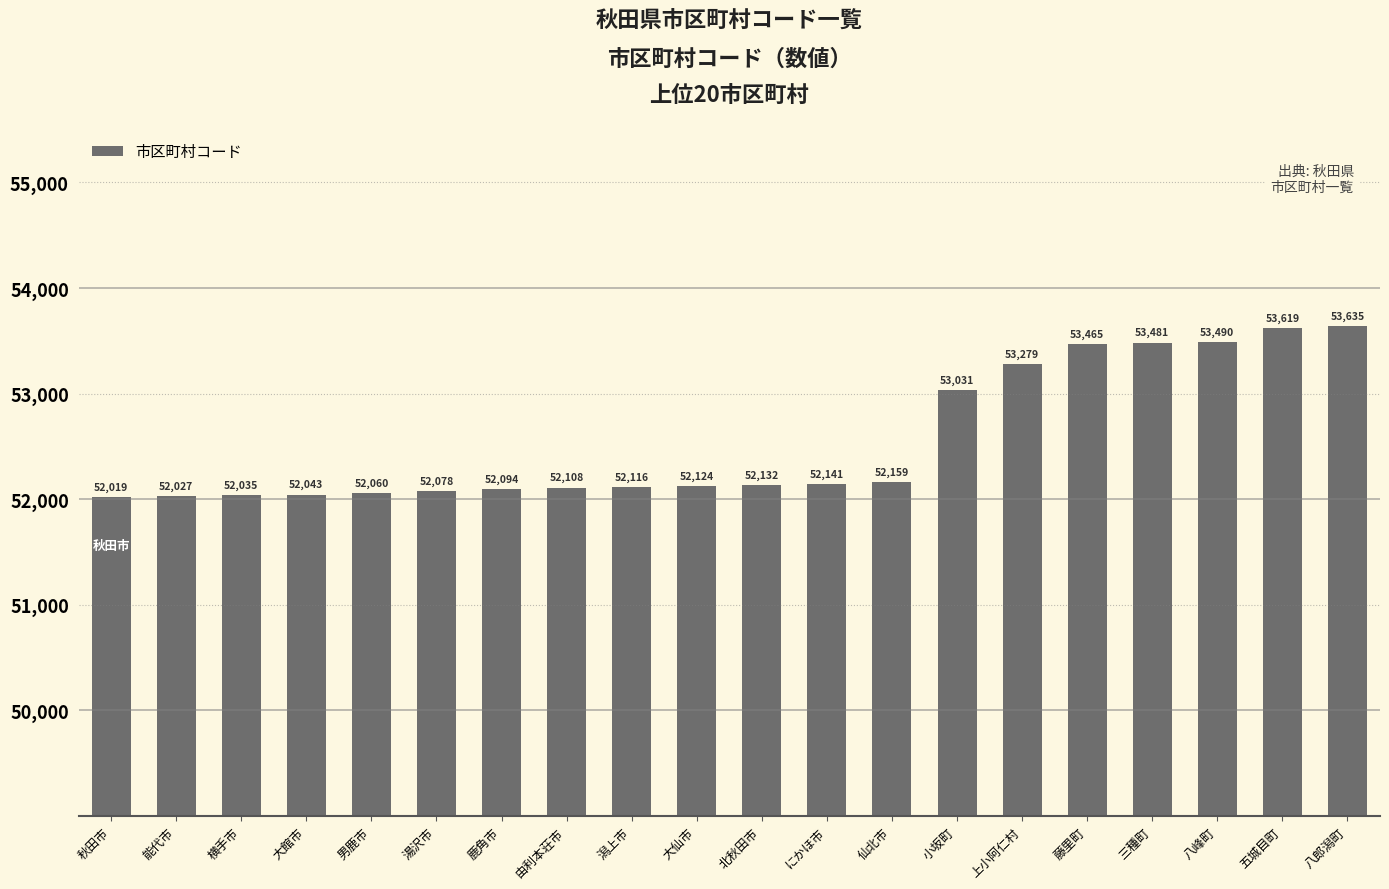

True or false: the data shows 21253 at 八郎潟町.

False